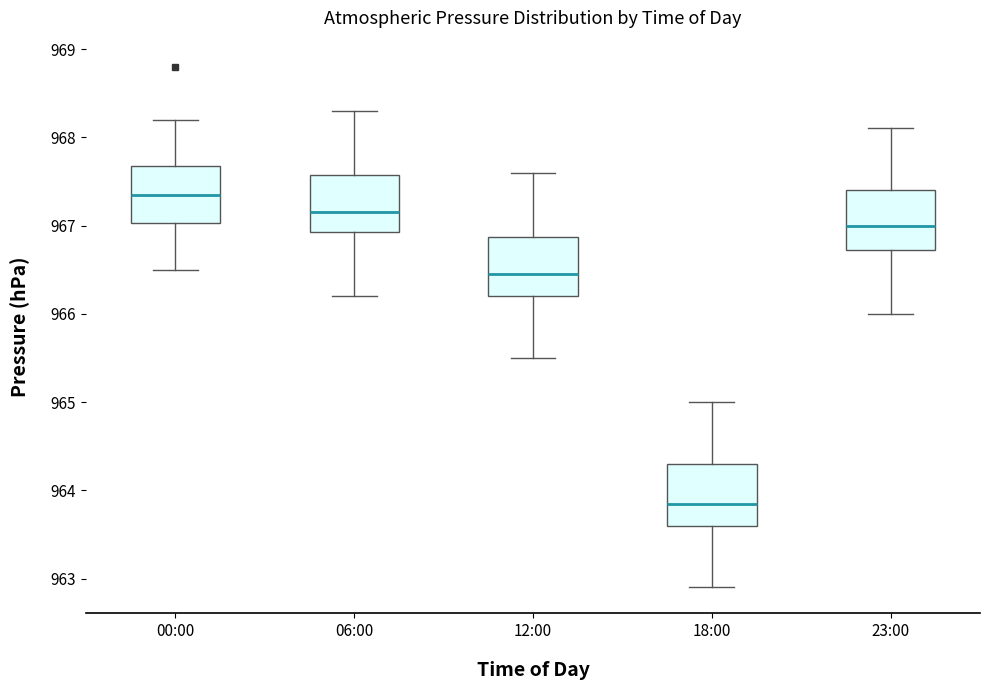

Reading left to right, transcribe this box plot: for each box, give where its median line is, the range the box spans, and where its two whiskers end, as read against the y-axis. The values are not printed on the chart, so give them approximately, as read against the axis.

00:00: median 967.4, box 967.0 to 967.7, whiskers 966.5 to 968.2
06:00: median 967.2, box 966.9 to 967.6, whiskers 966.2 to 968.3
12:00: median 966.5, box 966.2 to 966.9, whiskers 965.5 to 967.6
18:00: median 963.9, box 963.6 to 964.3, whiskers 962.9 to 965.0
23:00: median 967.0, box 966.7 to 967.4, whiskers 966.0 to 968.1